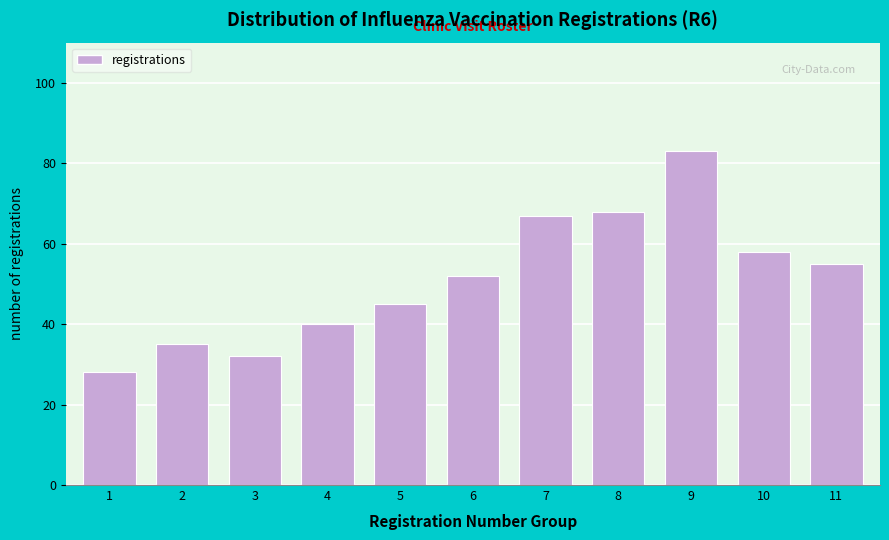

Reading left to right, what are all the values shown in this chart?

28	35	32	40	45	52	67	68	83	58	55